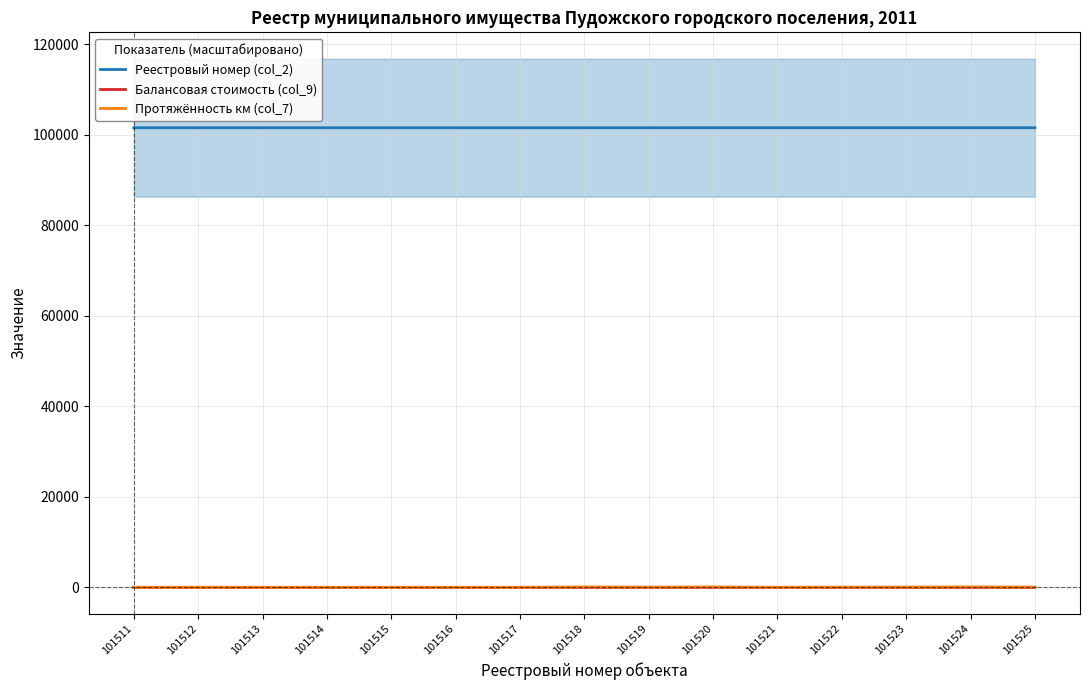

What are all the series names shown in the legend?

Реестровый номер (col_2), Балансовая стоимость (col_9), Протяжённость км (col_7)